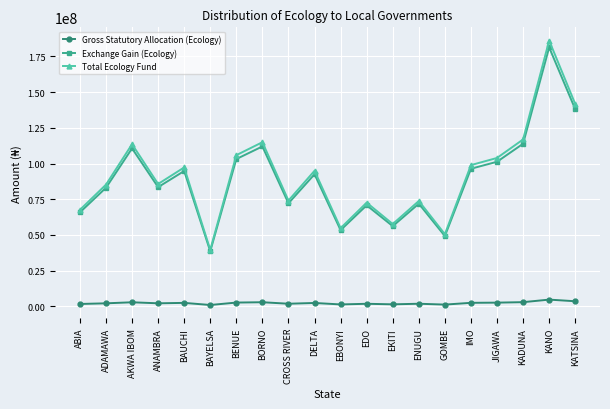

Where does the Total Ecology Fund series first go above 94928058?

AKWA IBOM